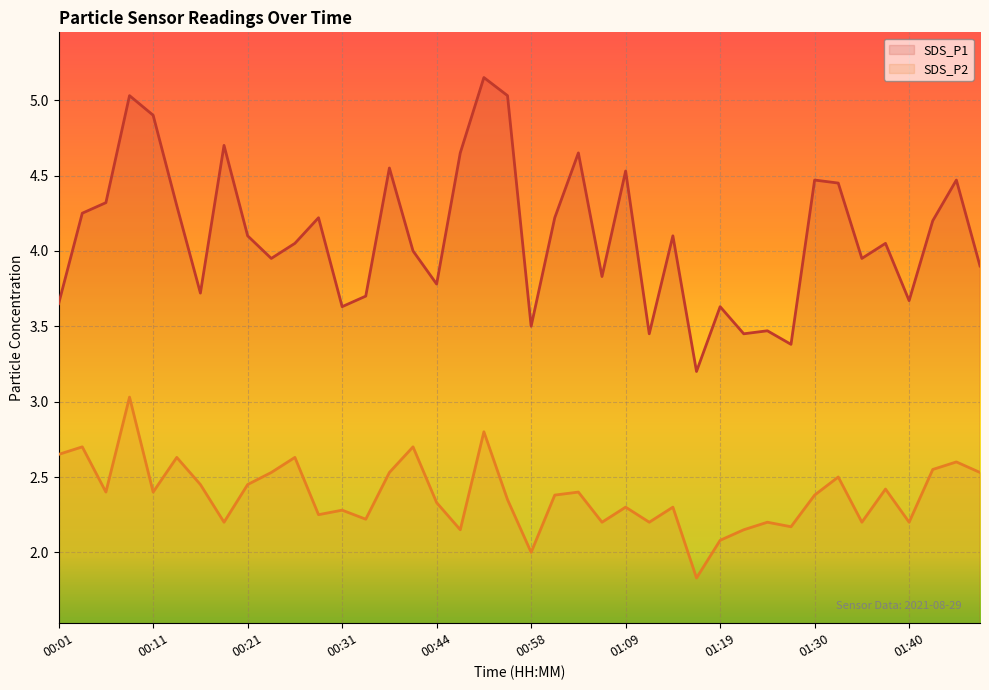

Which category has the highest value across all series?

00:50